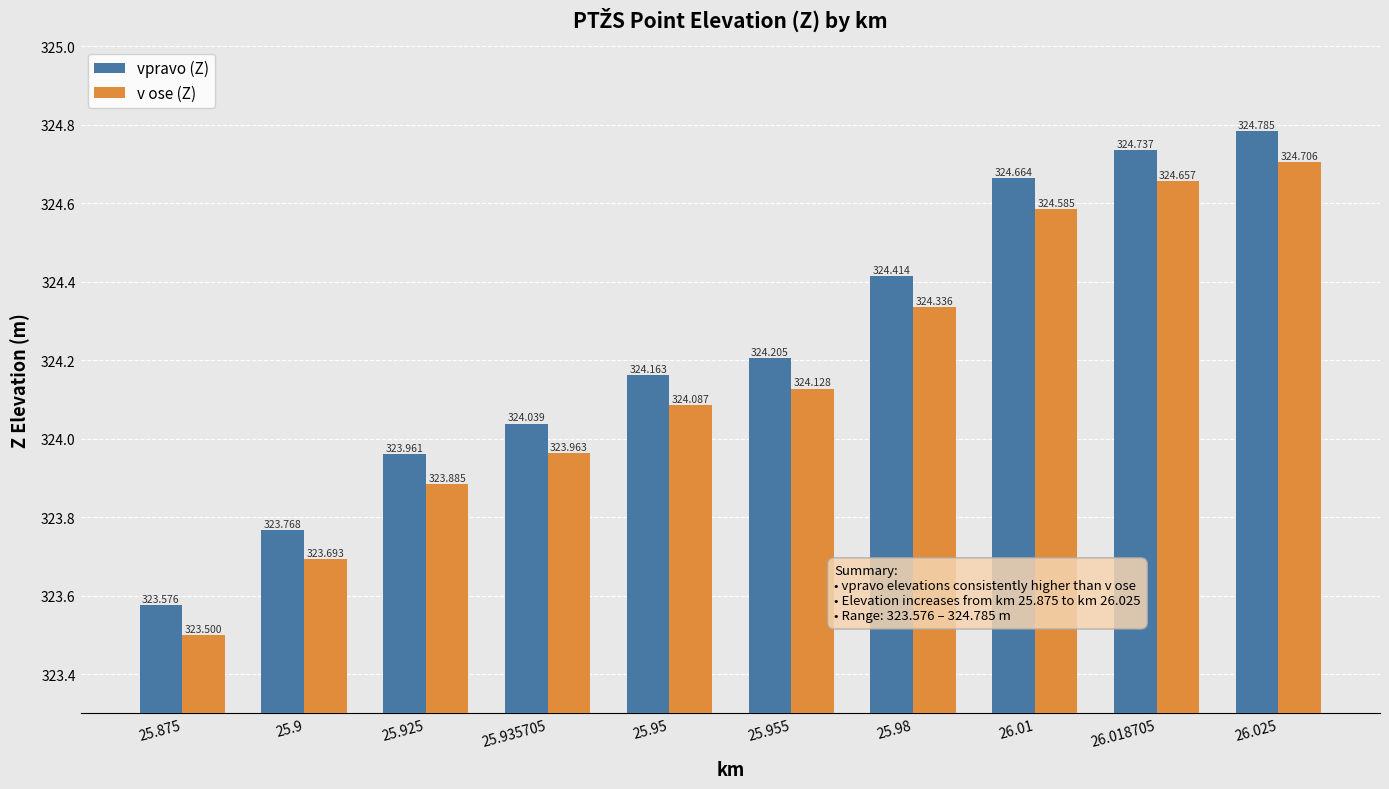

Which series has the largest range (max minus min)?

vpravo (Z)